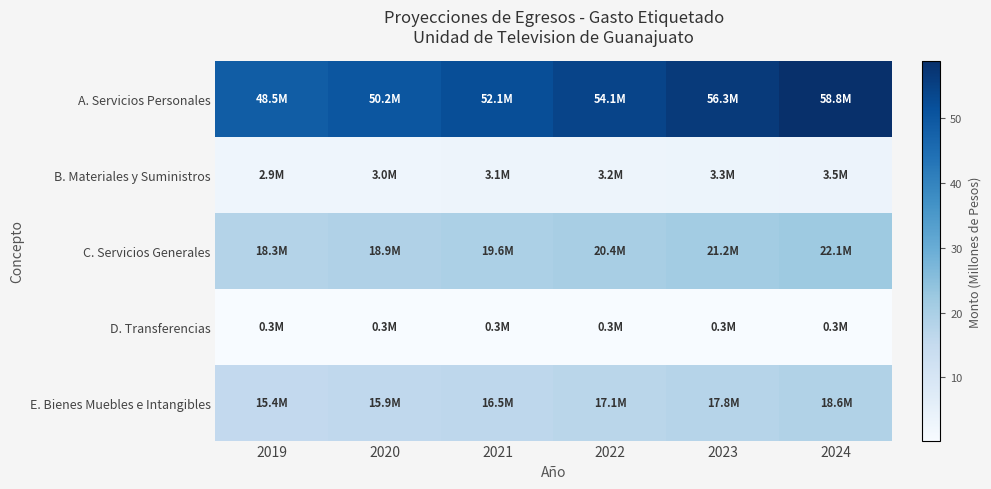

What is the greatest value displayed?

58.8